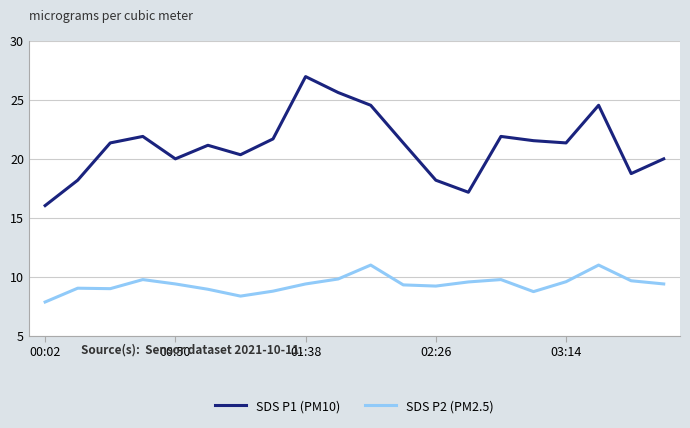

What is the highest value of the SDS P2 (PM2.5) series?

11.0